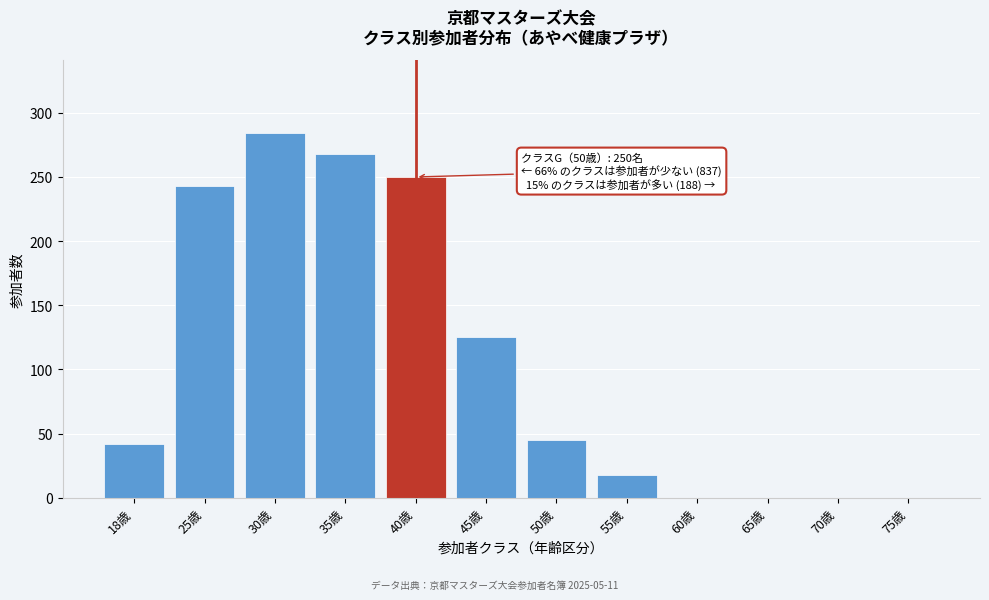

Reading left to right, transcribe all the data shown in this chart.

18歳=42	25歳=243	30歳=284	35歳=268	40歳=250	45歳=125	50歳=45	55歳=18	60歳=0	65歳=0	70歳=0	75歳=0